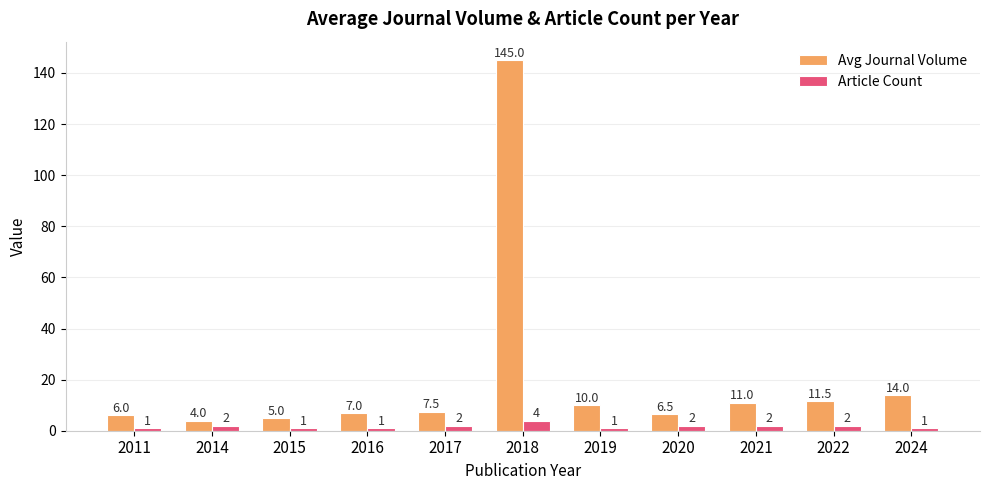

Is the value of Avg Journal Volume at 2022 greater than the value of Article Count at 2011?

Yes